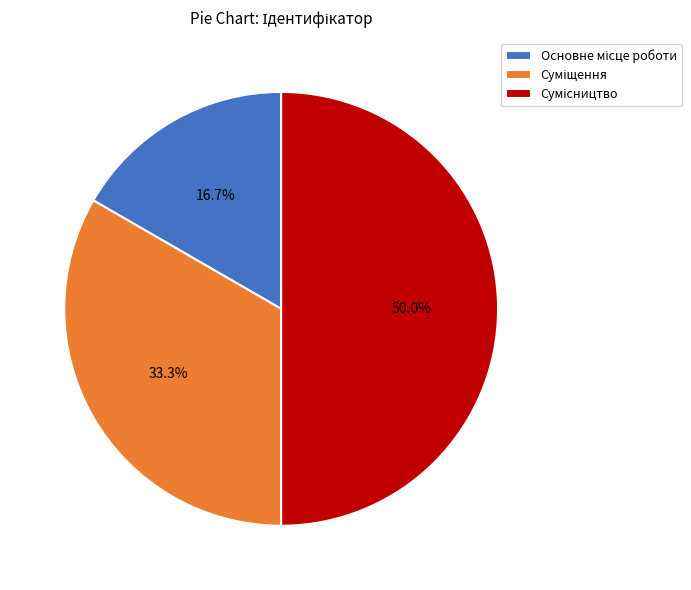

Is the sum of Суміщення and Сумісництво greater than half?

Yes